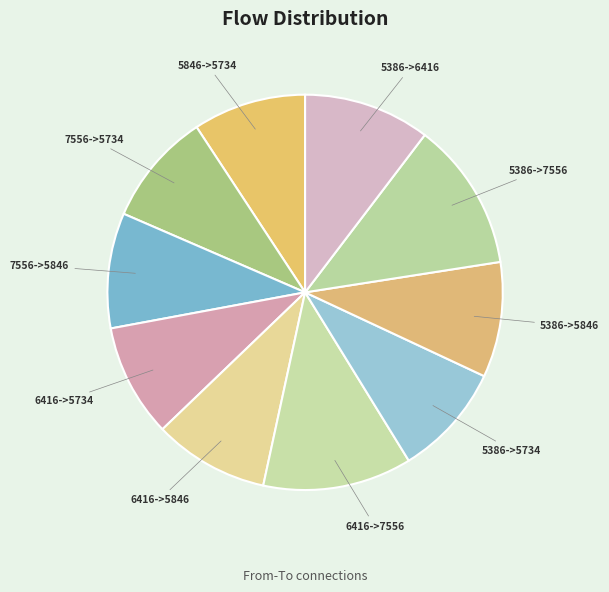

Is it true that 5386->5734 is 23% of the pie?

False